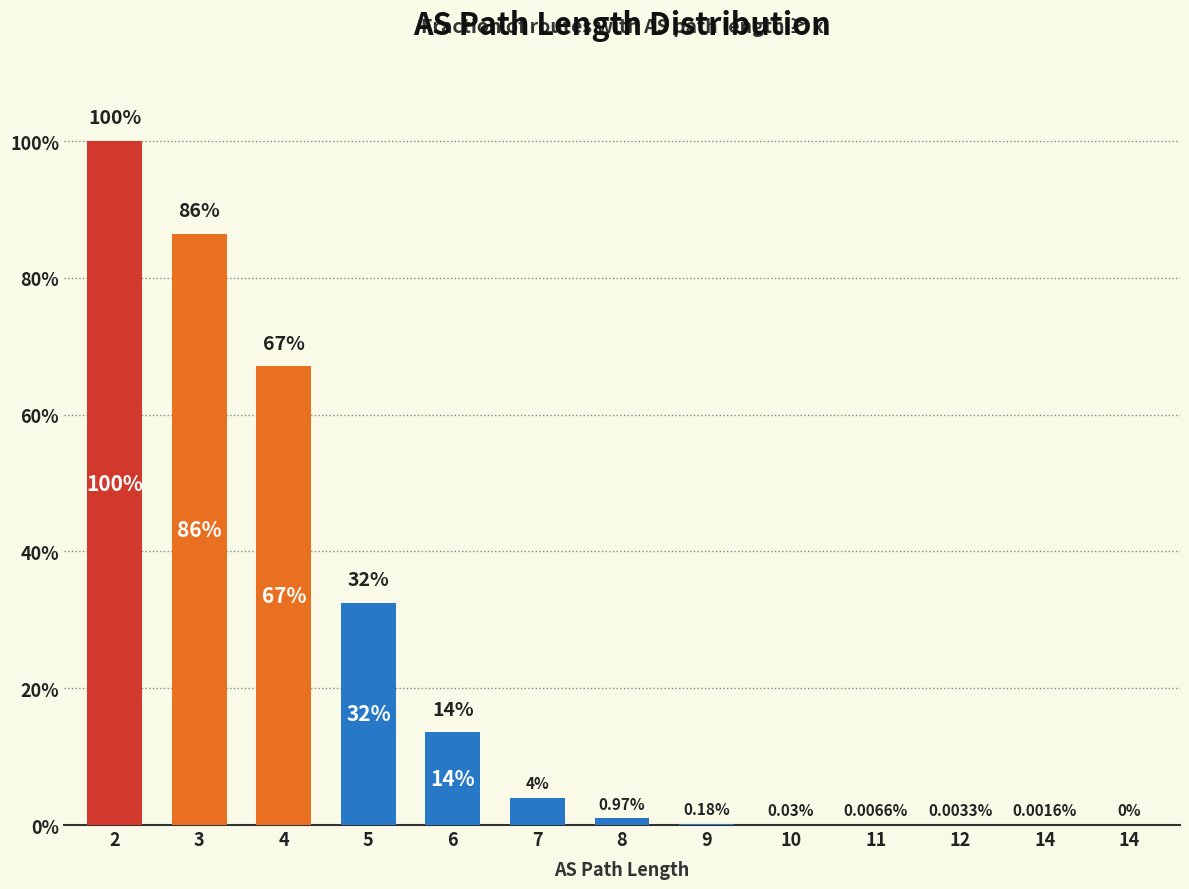

What is the average value?

0.2